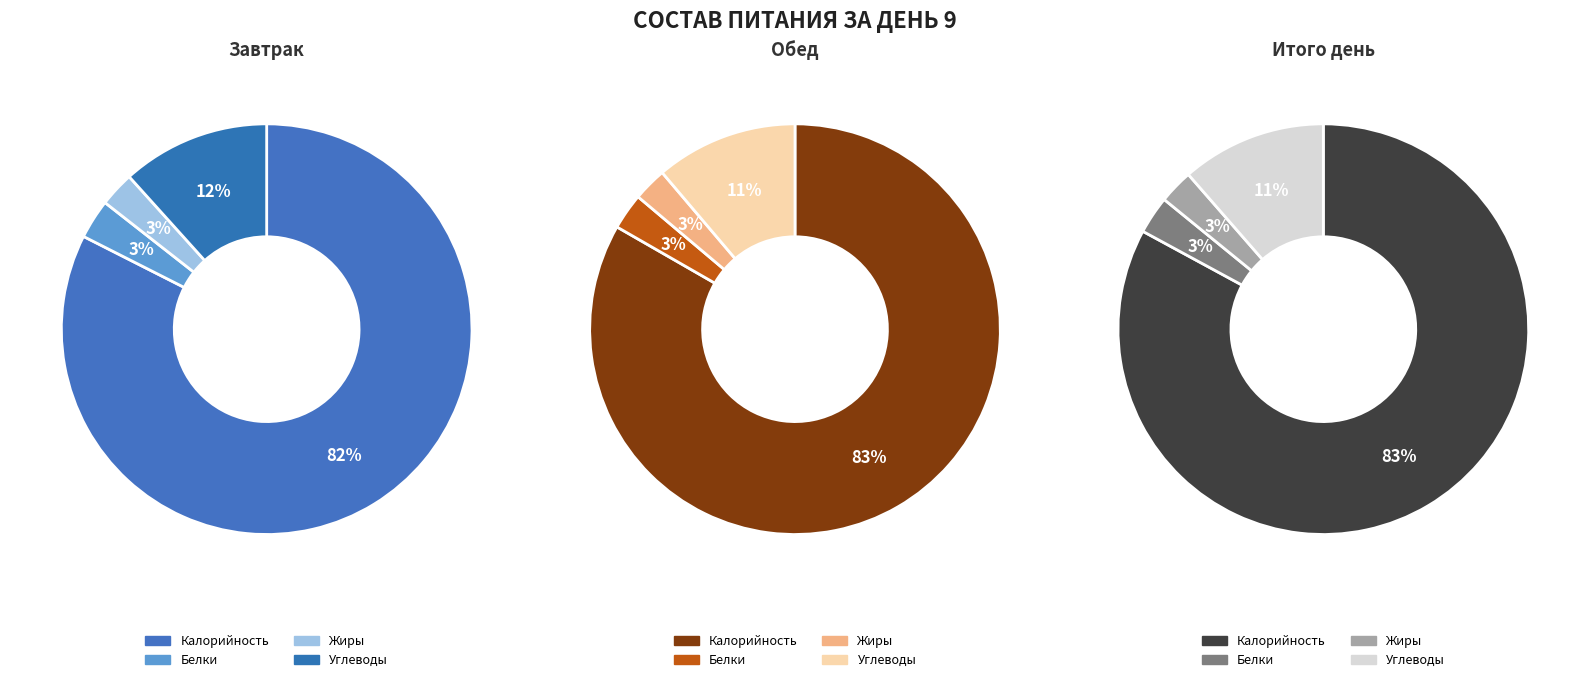

Between 0 and 3, which series saw the biggest shift?

Обед